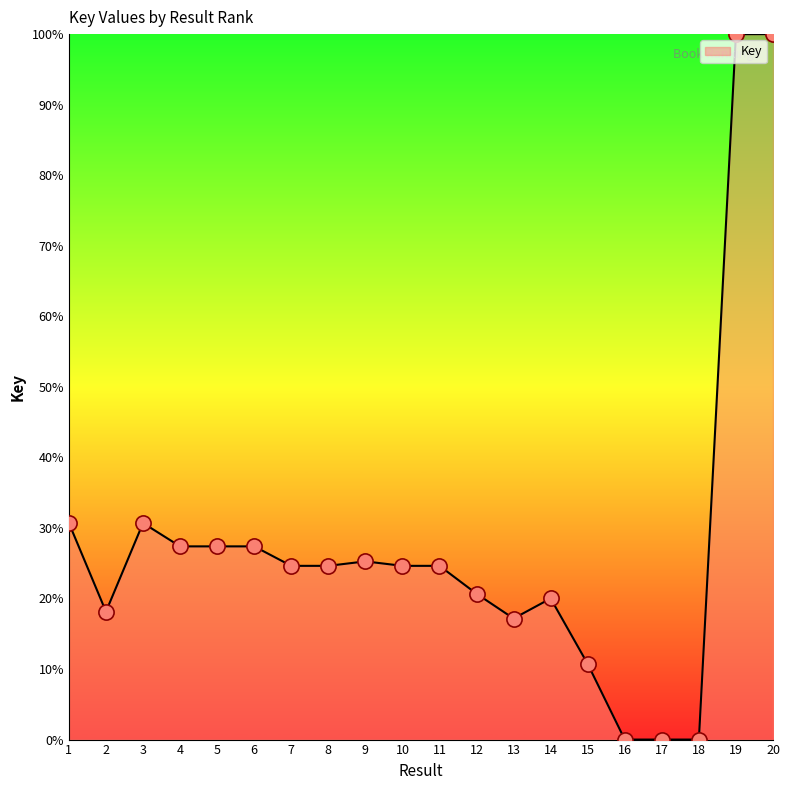

What is the change in value from 14 to 19?

+80.0